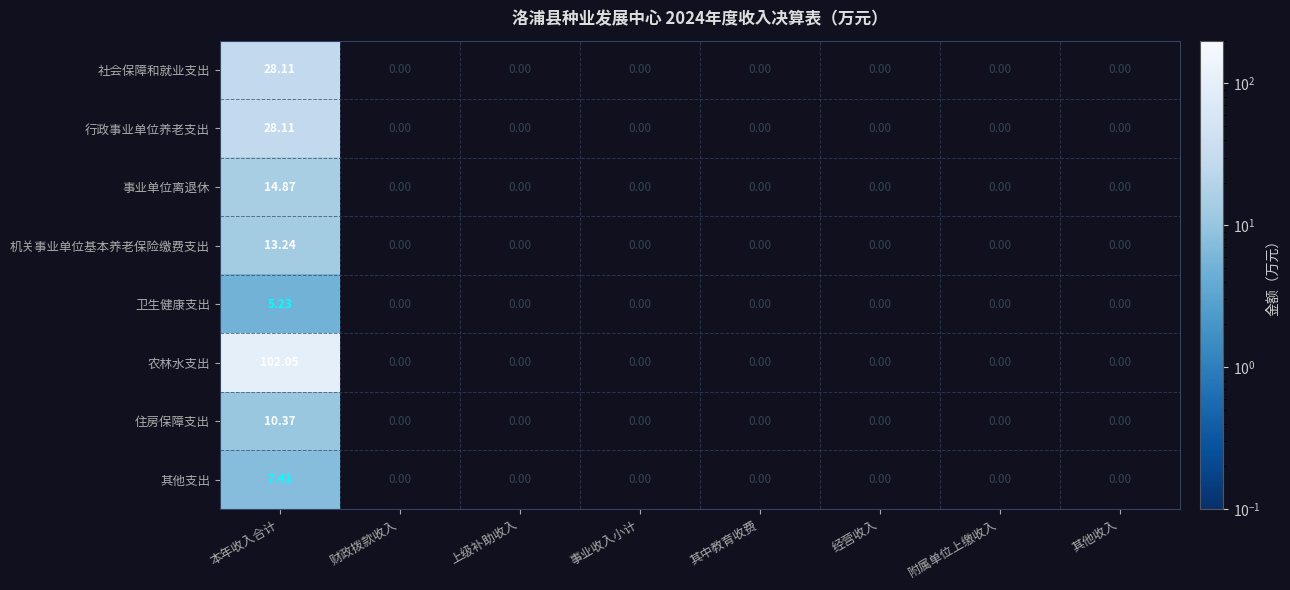

Is it true that 住房保障支出 equals 10.4 at 本年收入合计?

True